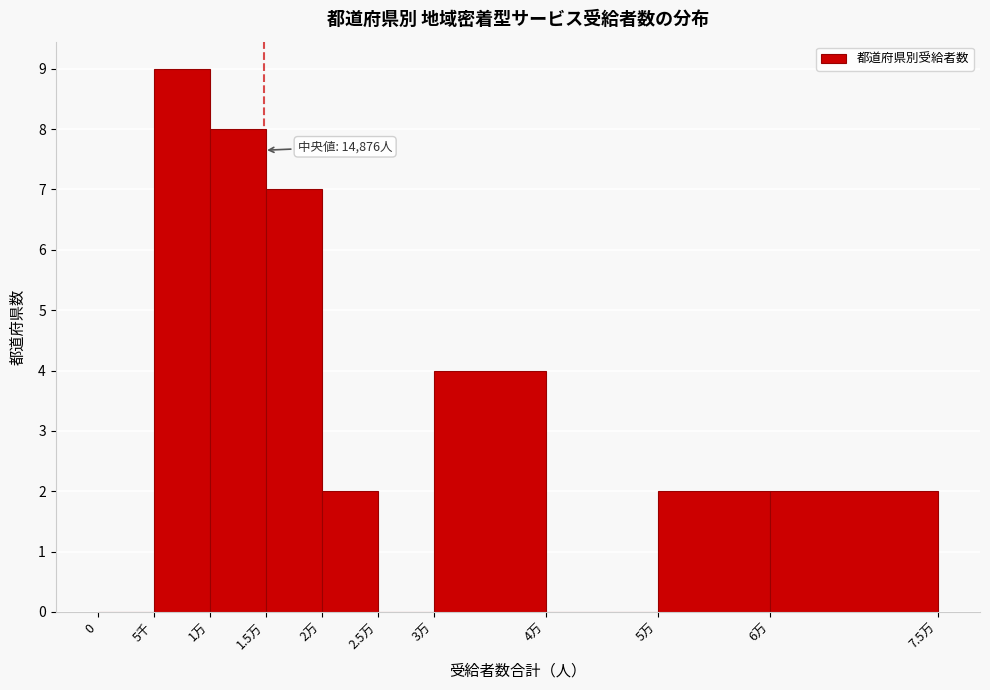

Reading right to left, list all the values displayed in this chart.

6万=2	5万=2	4万=0	3万=4	2.5万=0	2万=2	1.5万=7	1万=8	5千=9	0=0